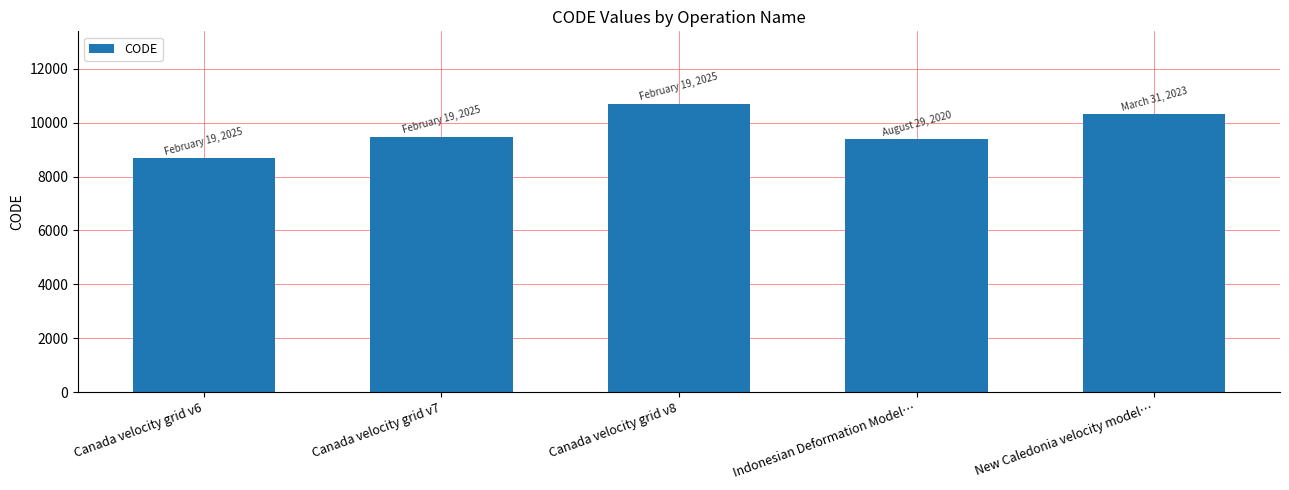

At which category does the chart reach its minimum across all series?

Canada velocity grid v6